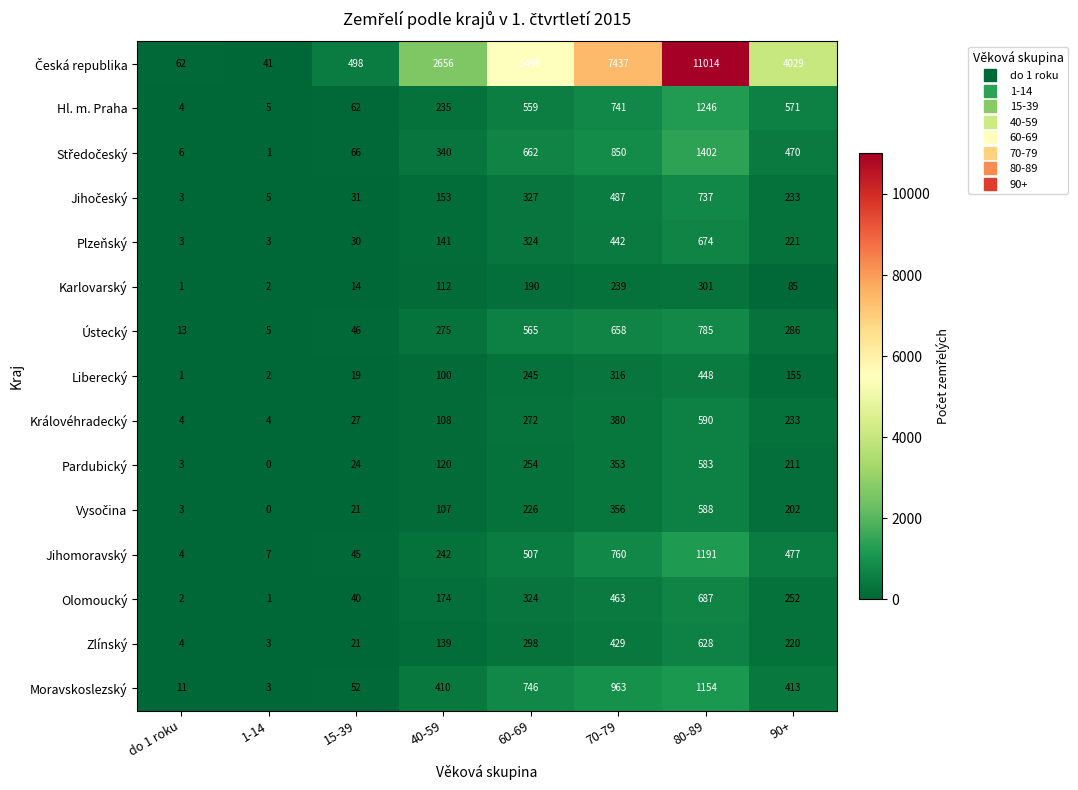

What is the difference between the second highest and second lowest values in the Zlínský series?

425